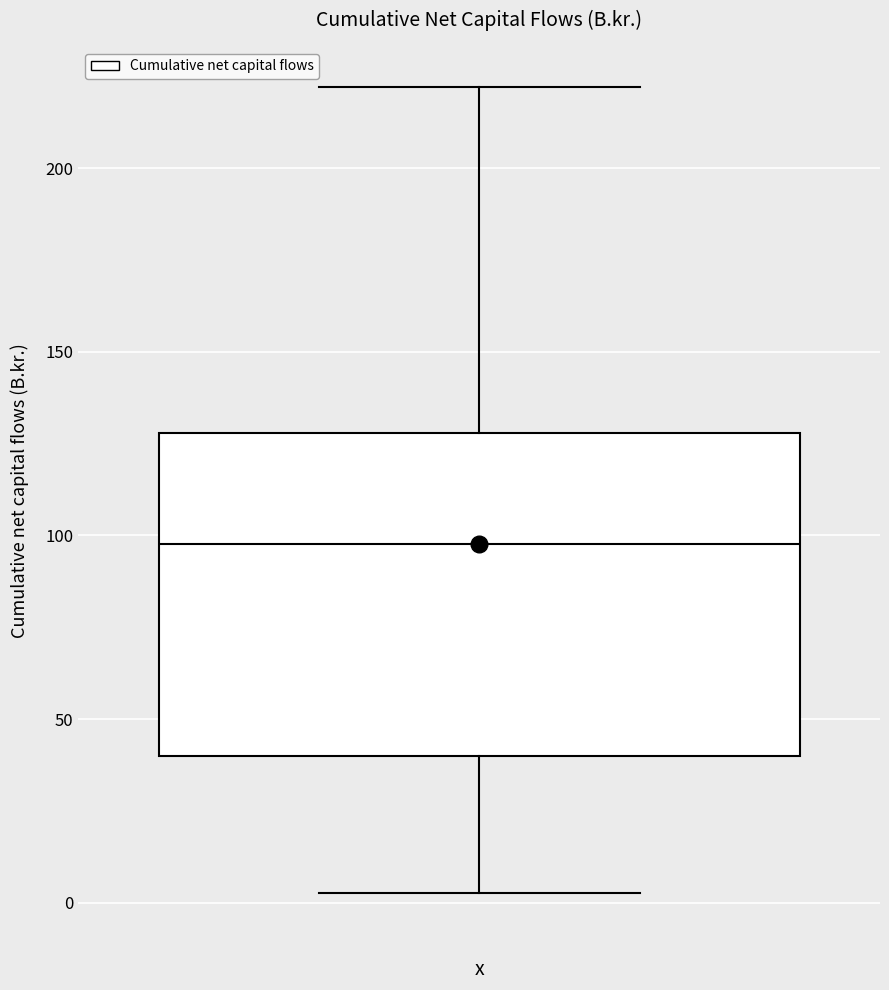

Read this box plot against the y-axis: the position of the median line, the range covered by the box, and the ends of both whiskers. The values are not printed on the chart, so give them approximately, as read against the axis.

median 100, box 40 to 130, whiskers 5 to 220